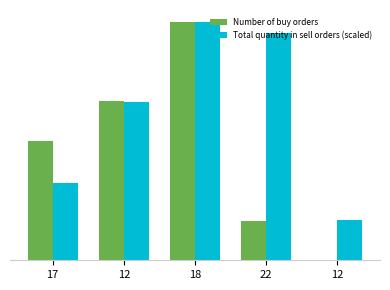

Between 18 and 22, which is larger?

18